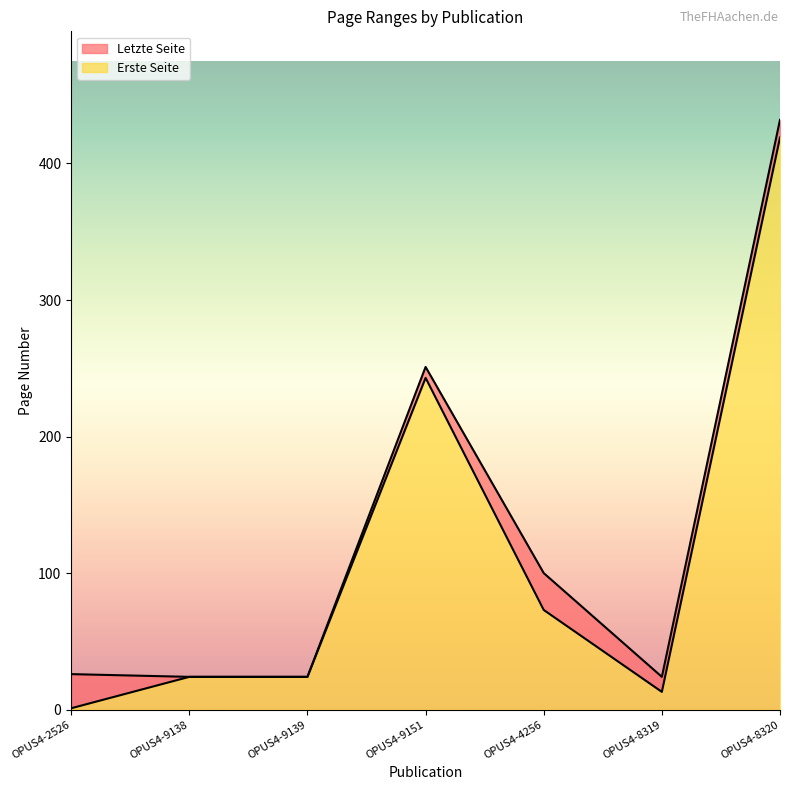

At which category is the sum across all series the highest?

OPUS4-8320